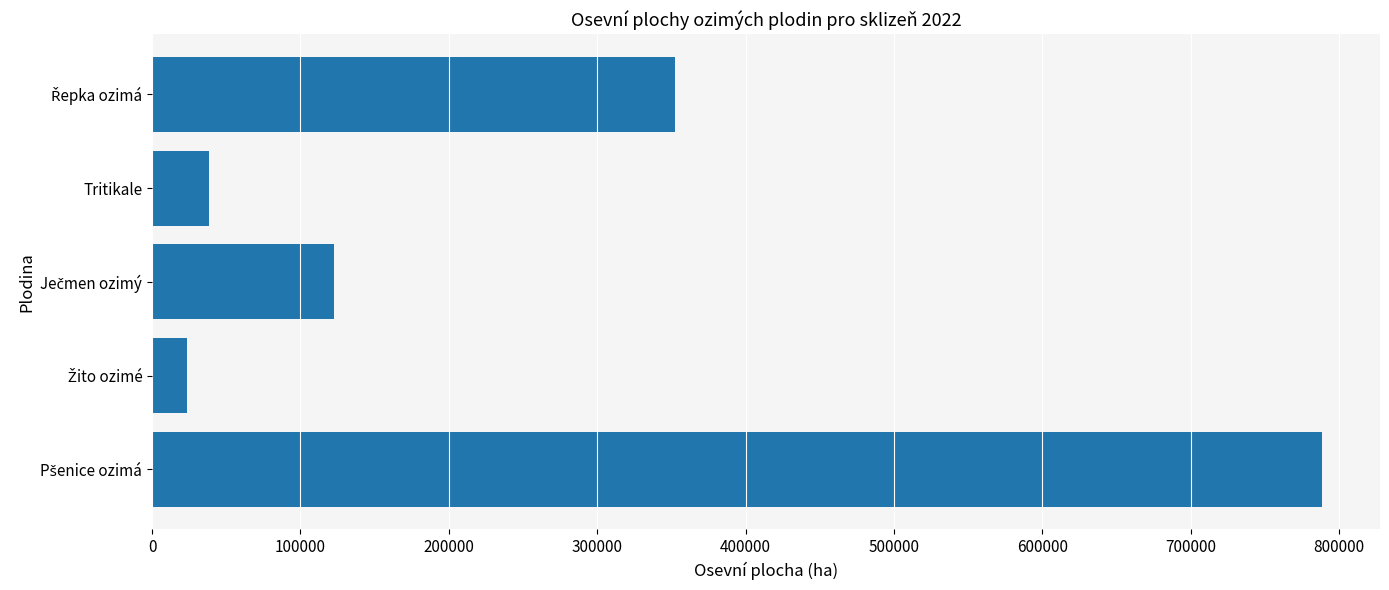

How many values are below 122545?

2